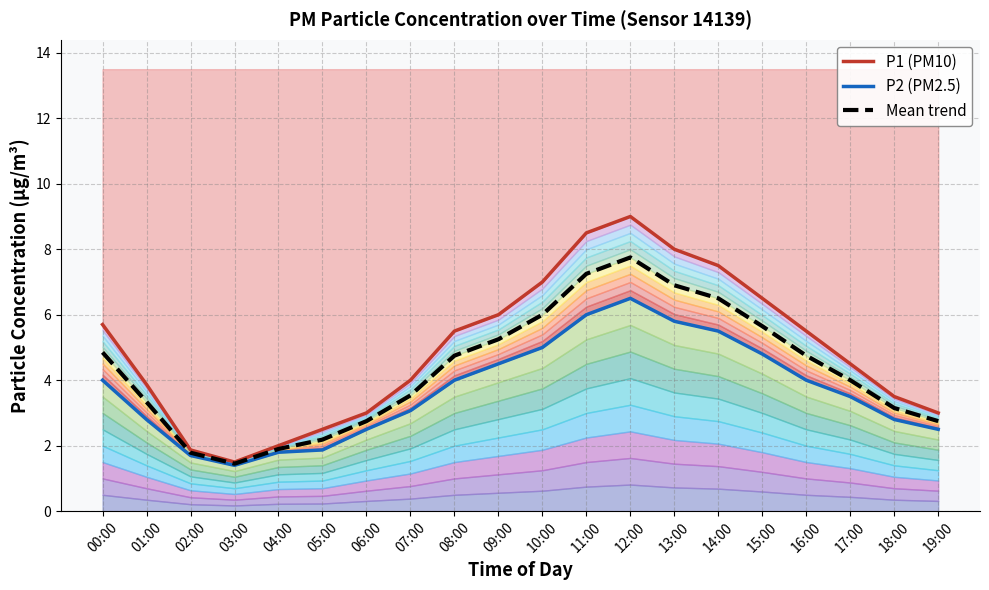

At which category does Mean trend reach its first local valley?

03:00